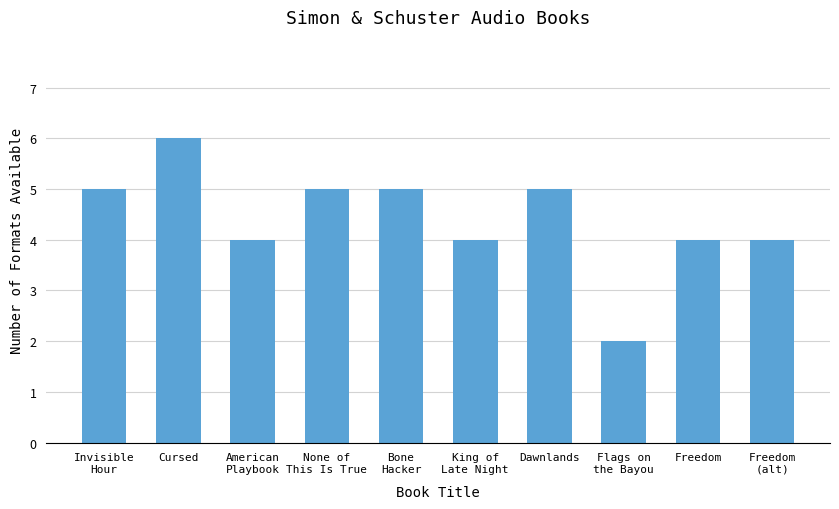

Between Dawnlands and Freedom, which is larger?

Dawnlands